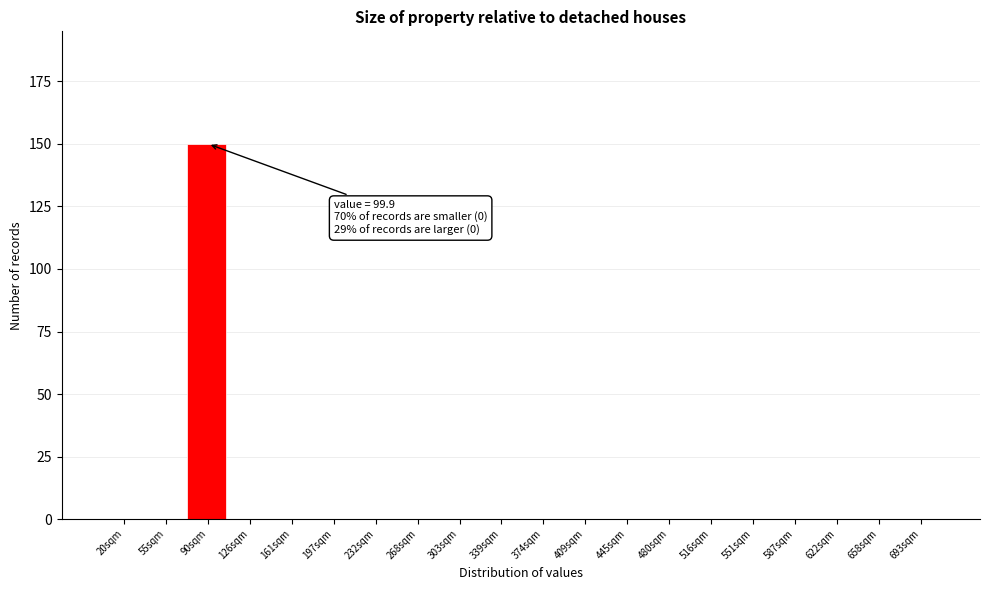

Reading left to right, what are all the values shown in this chart?

20sqm=0	55sqm=0	90sqm=150	126sqm=0	161sqm=0	197sqm=0	232sqm=0	268sqm=0	303sqm=0	339sqm=0	374sqm=0	409sqm=0	445sqm=0	480sqm=0	516sqm=0	551sqm=0	587sqm=0	622sqm=0	658sqm=0	693sqm=0